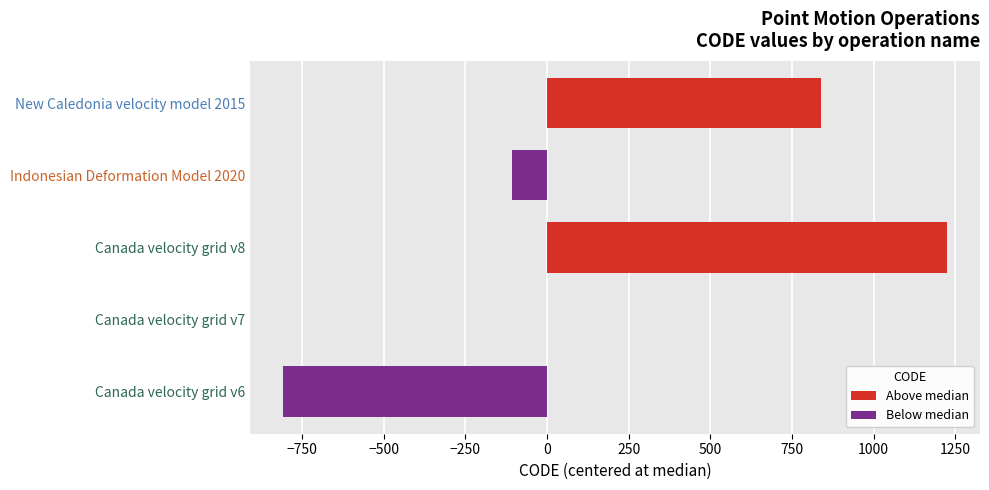

How many data points does each series have?

5